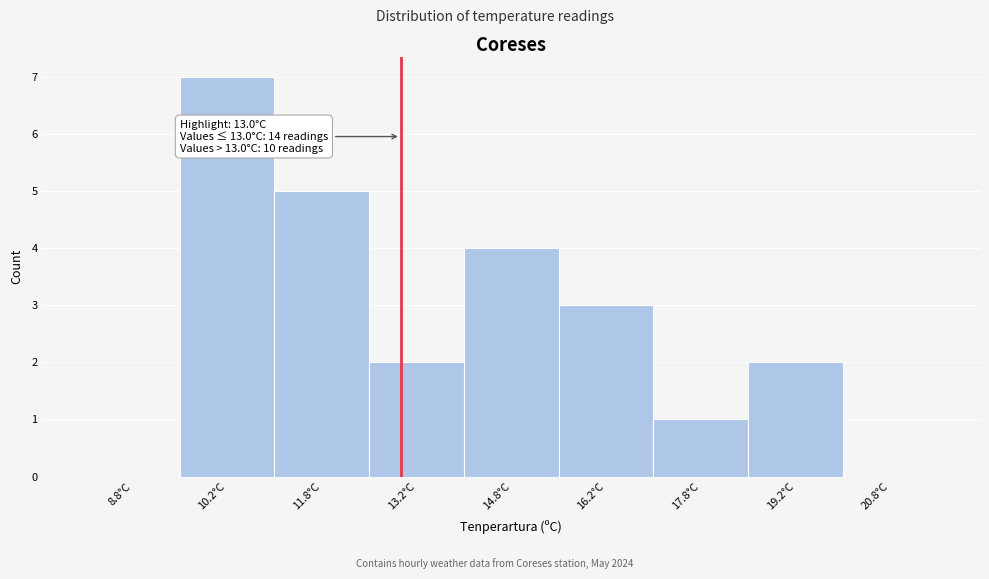

Over which range of the x-axis is the bar tallest?

9.5 to 11.0